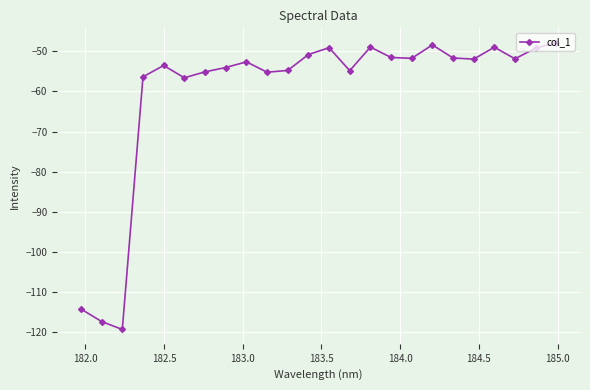

True or false: the data has more than 0 interior local peaks.

True